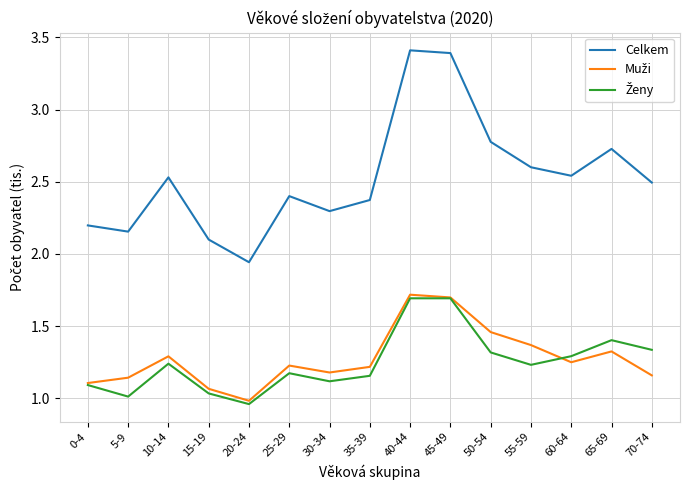

What position from the left is 20-24?

5